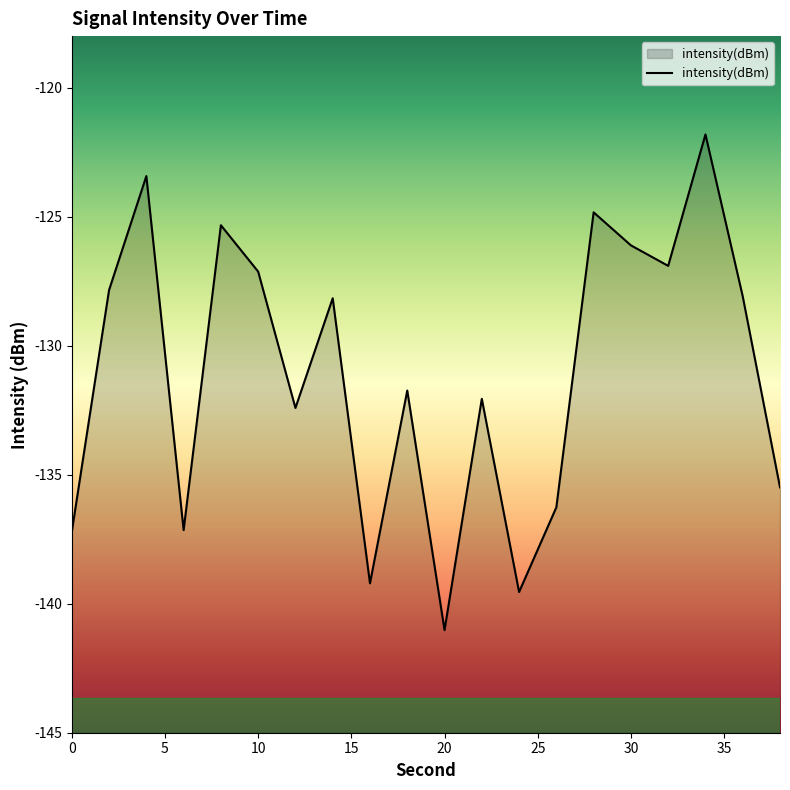

What is the difference between the maximum and minimum values?

19.2